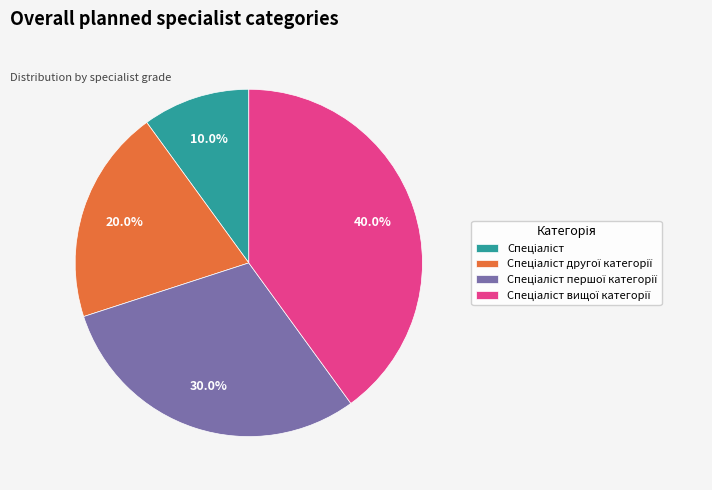

Is there any slice that represents more than half of the pie?

No